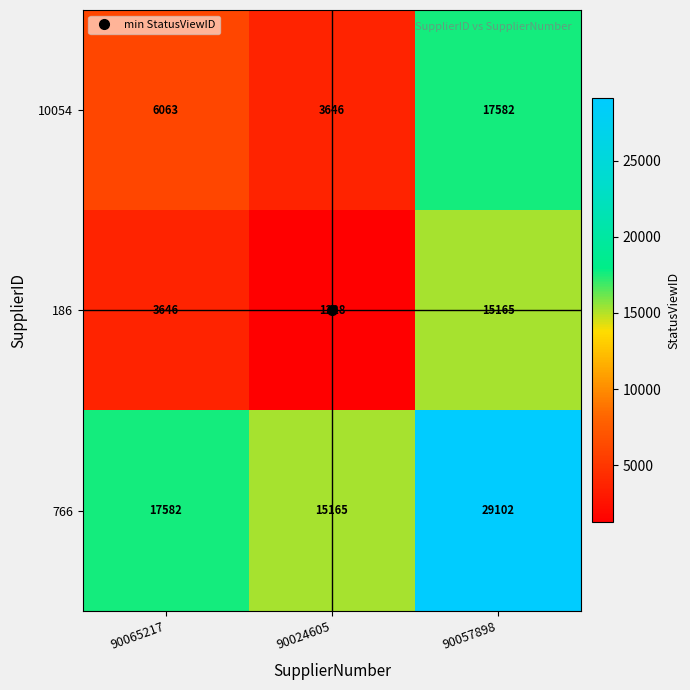

Count the 766 values in the range 15165 to 29102.

3